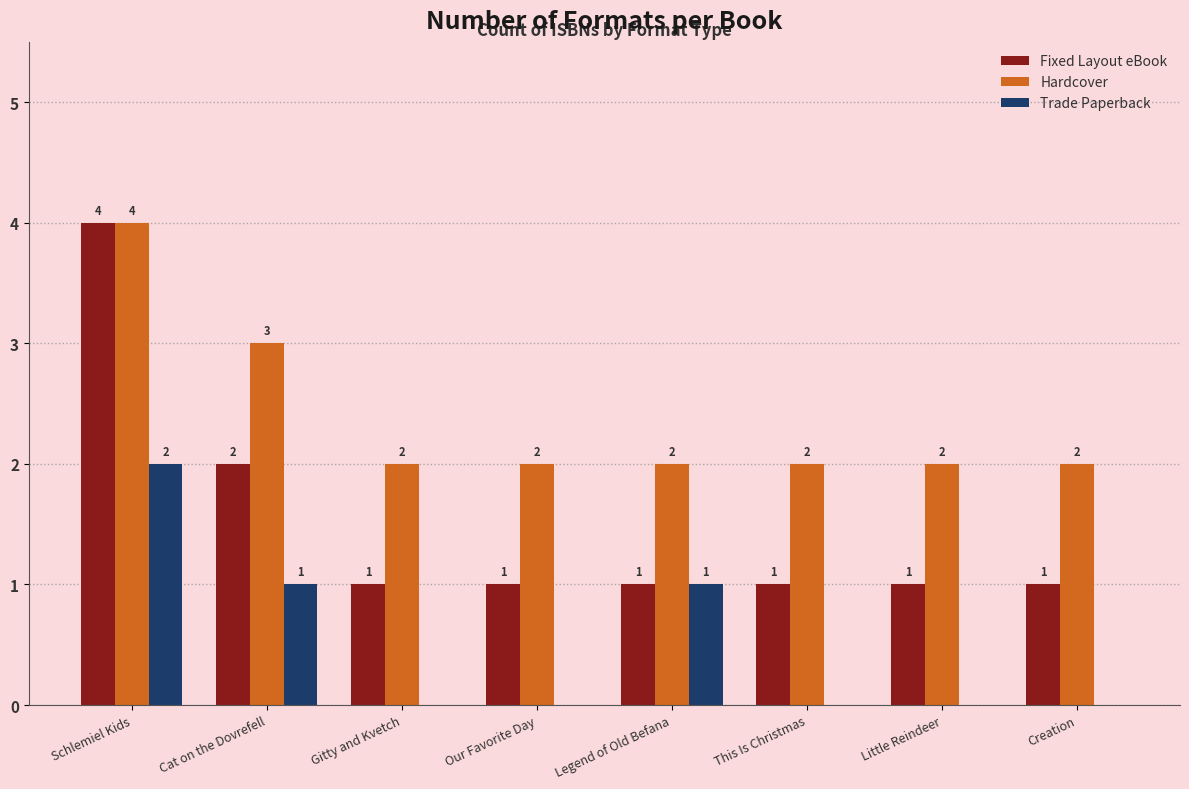

Is the value of Fixed Layout eBook at Cat on the Dovrefell greater than the value of Hardcover at Schlemiel Kids?

No